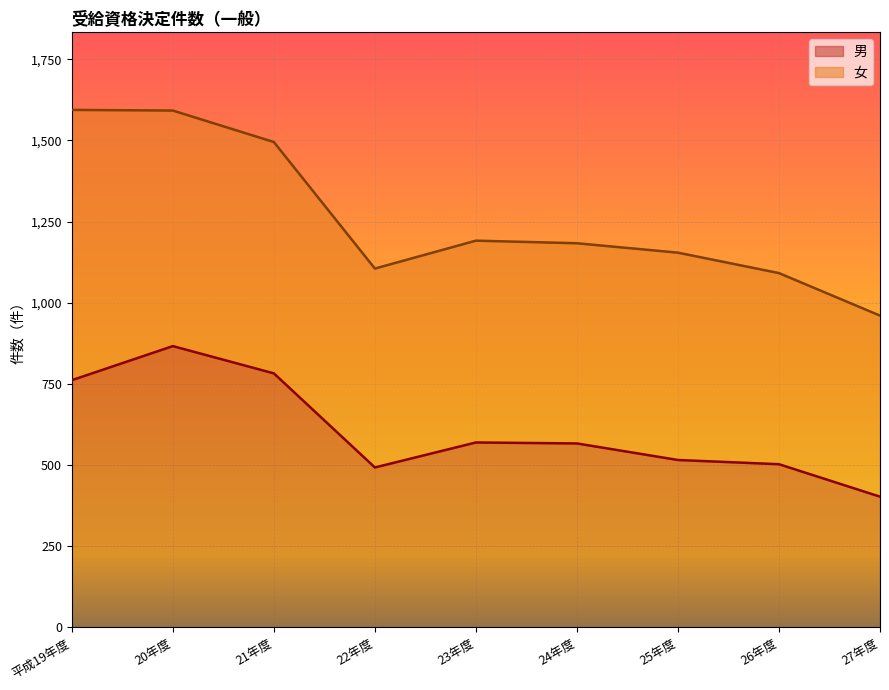

Which has a higher value, 20年度 or 平成19年度?

20年度